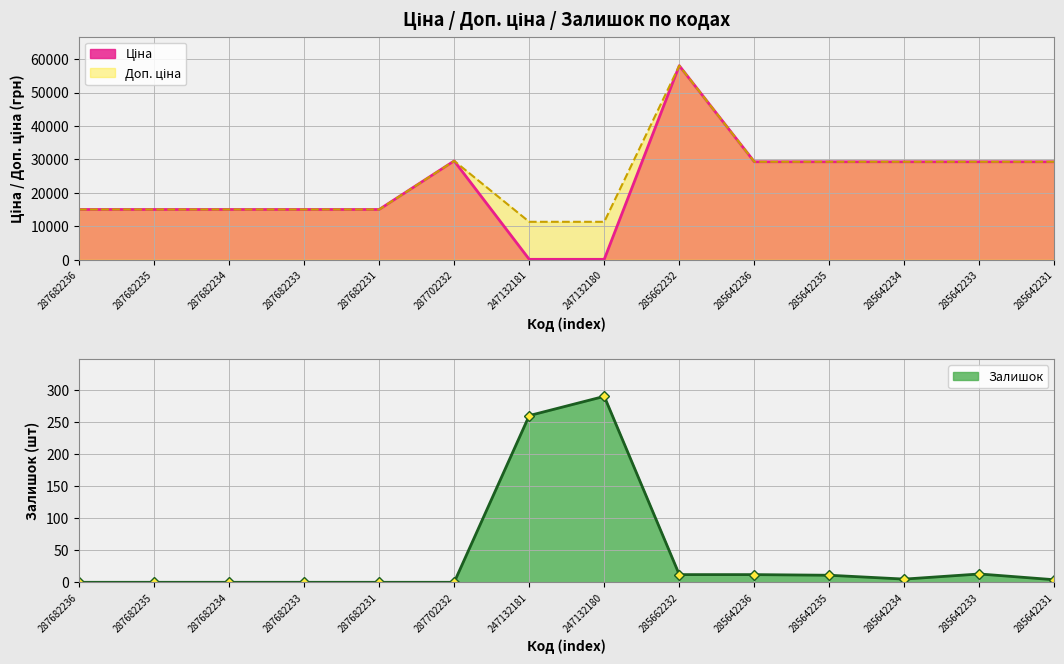

True or false: Ціна and Доп. ціна intersect in this chart.

False